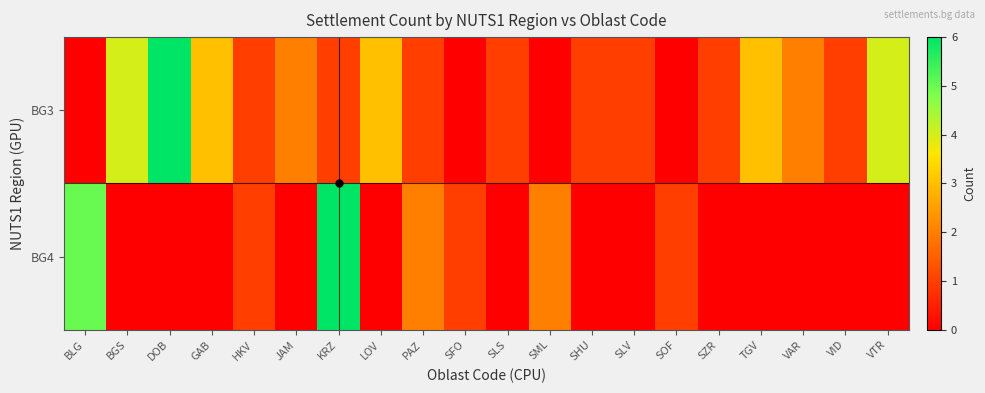

Which series has the largest total across all categories?

BG3